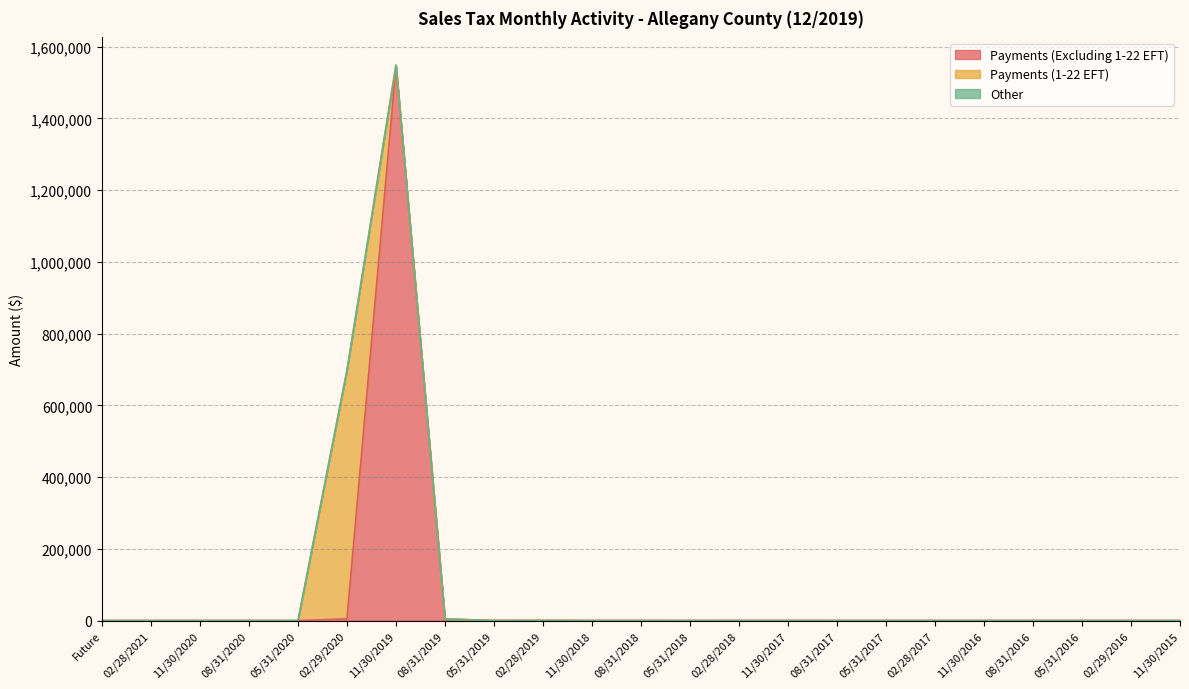

True or false: Other and Payments (1-22 EFT) intersect in this chart.

False